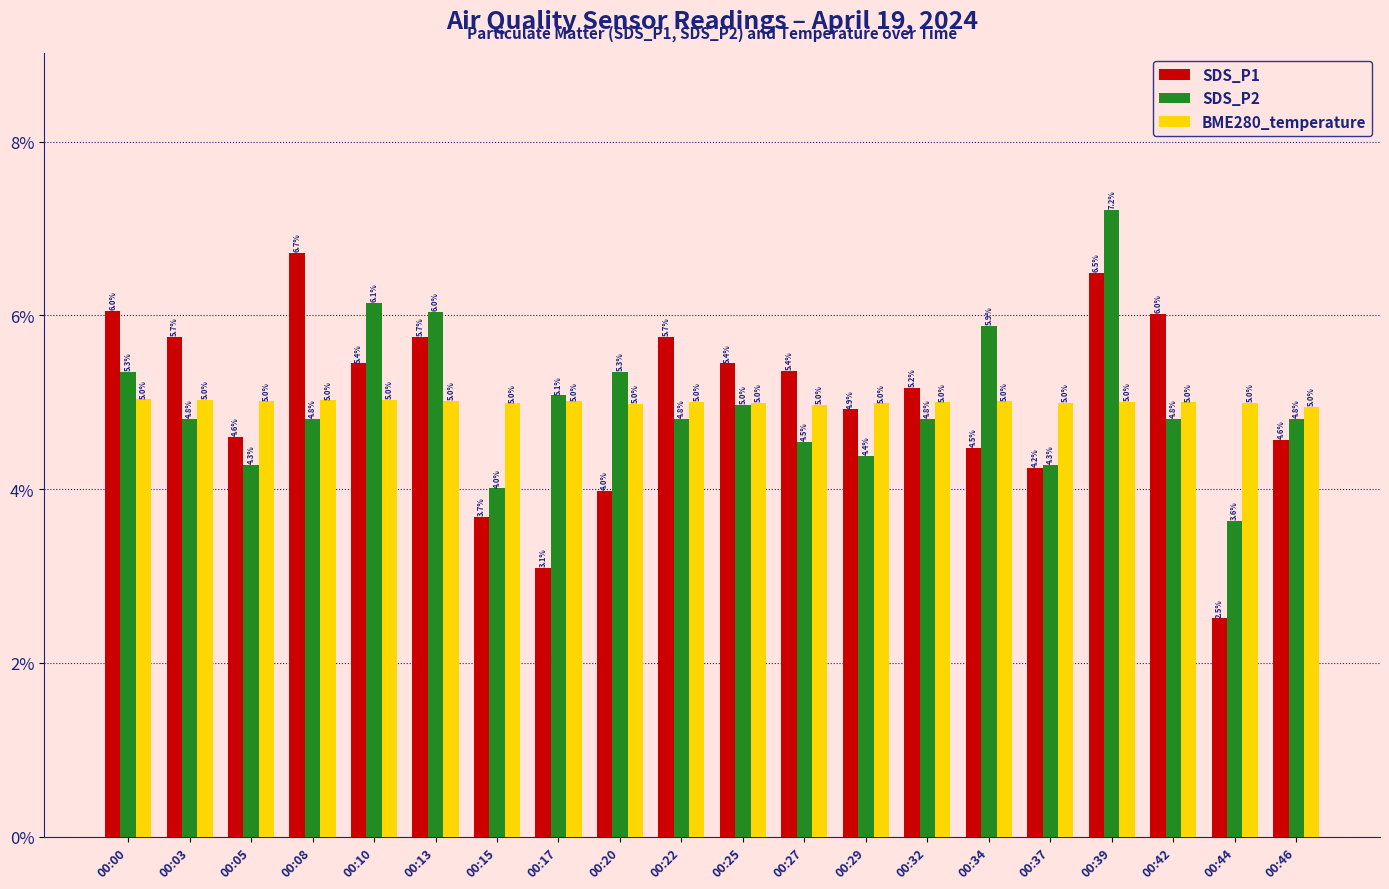

What is the value of the SDS_P1 bar at the 1st from the left?

6.0